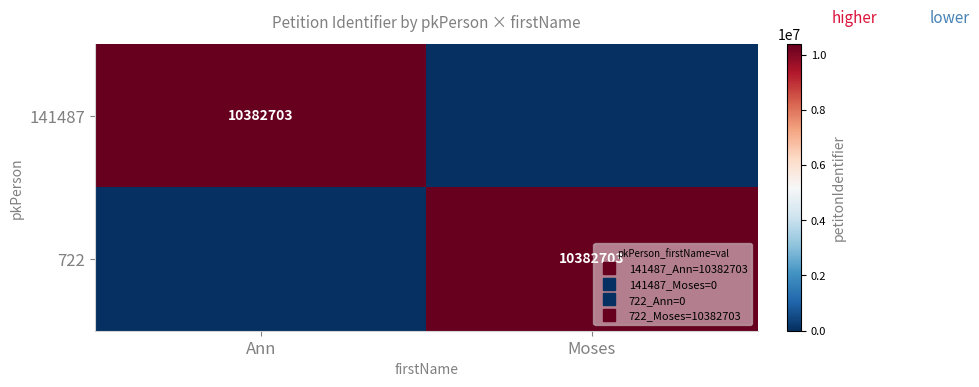

At how many categories does at least one series exceed 8075750?

2